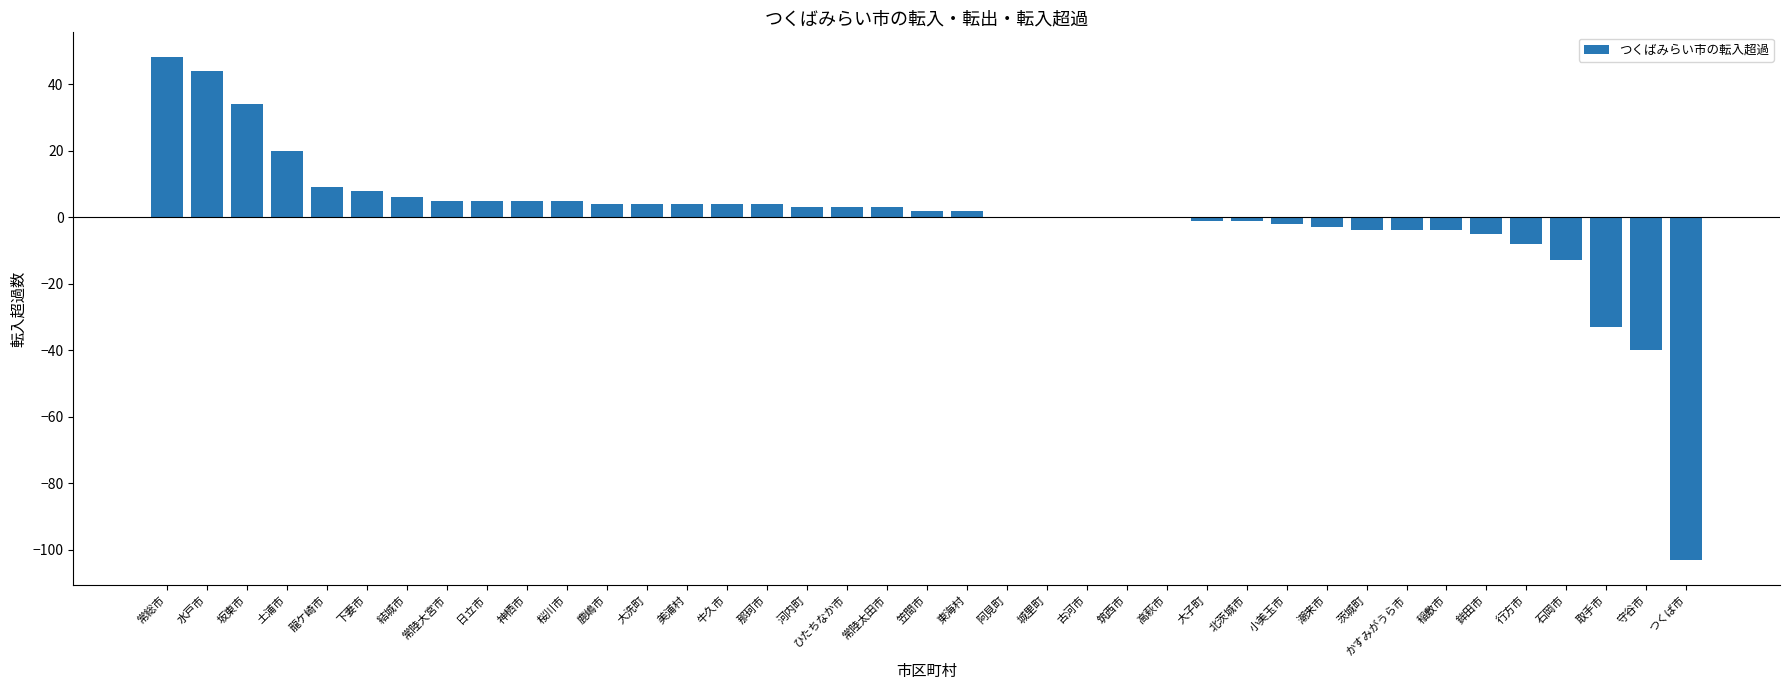

What is the sum of the values at 高萩市 and 神栖市?

5